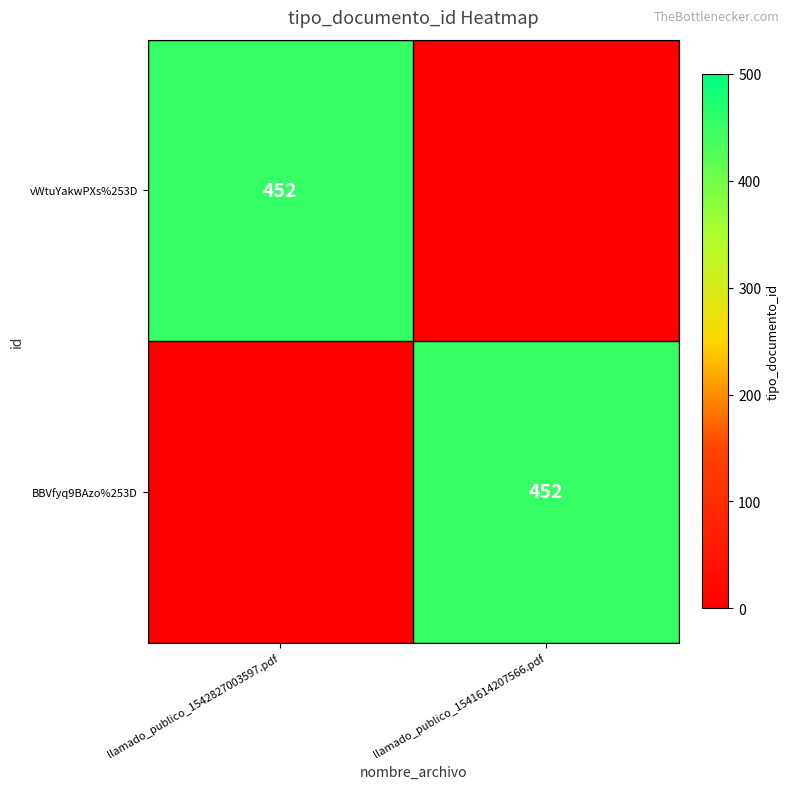

Between llamado_publico_1542827003597.pdf and llamado_publico_1541614207566.pdf, which is larger?

llamado_publico_1542827003597.pdf